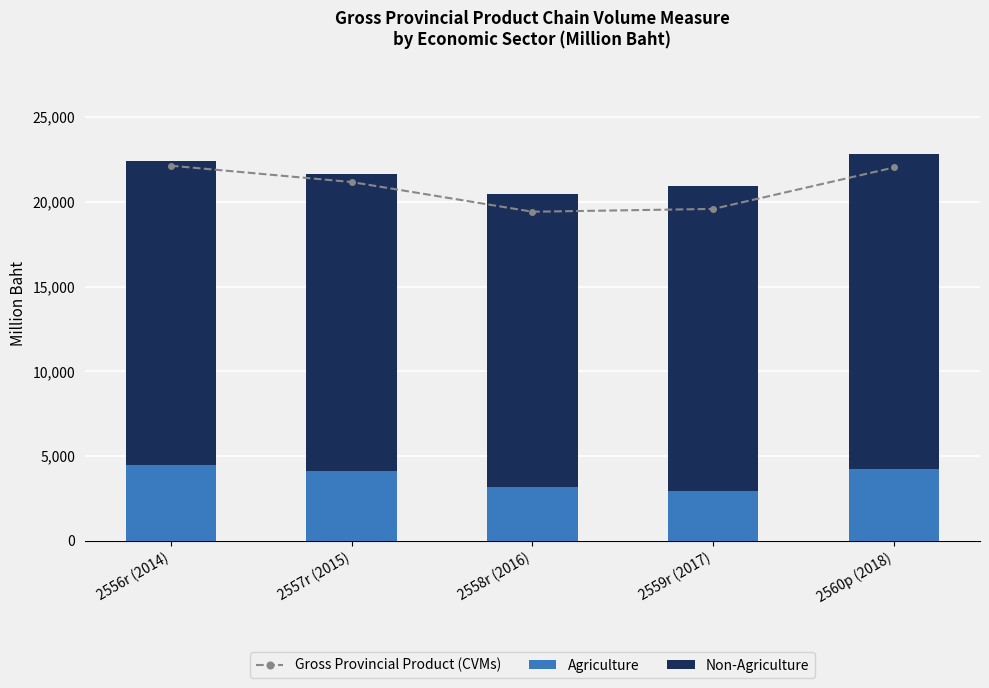

At which category does the chart reach its peak across all series?

2556r (2014)